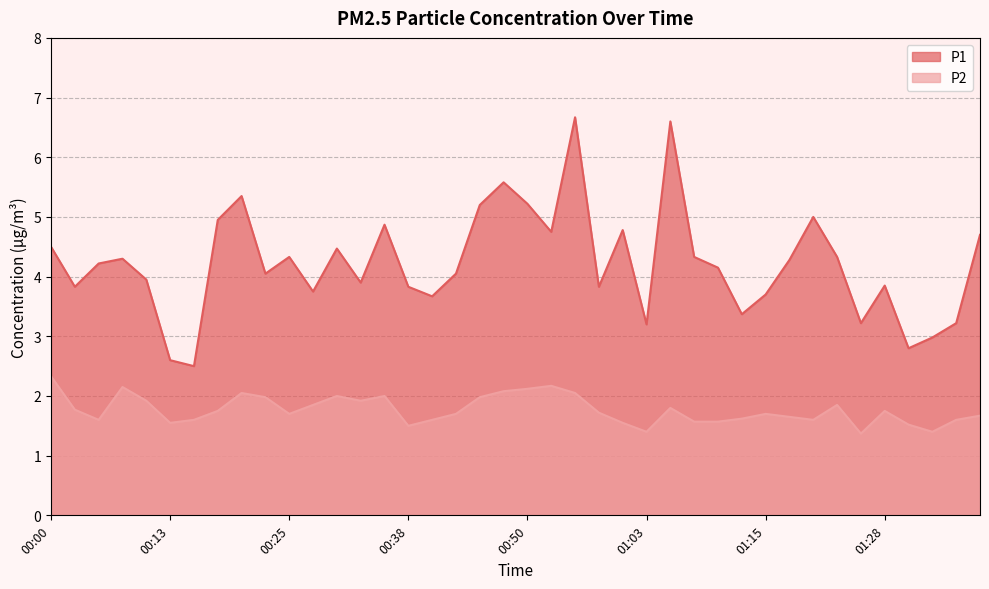

What are all the series names shown in the legend?

P1, P2